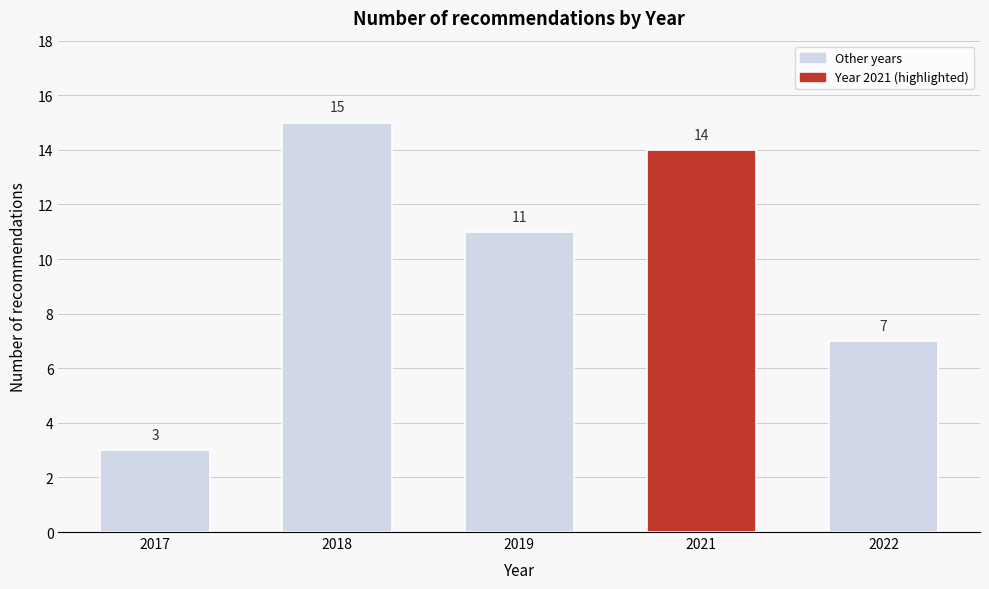

Reading left to right, extract all data points from this chart.

2017=3	2018=15	2019=11	2021=14	2022=7